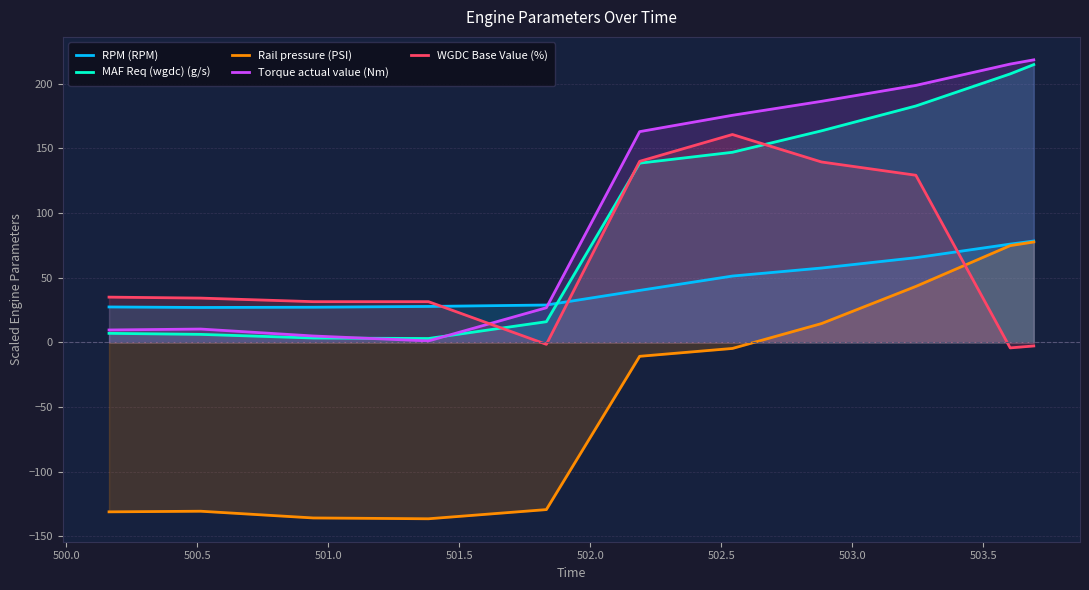

How many intersections are there between MAF Req (wgdc) (g/s) and RPM (RPM)?

1